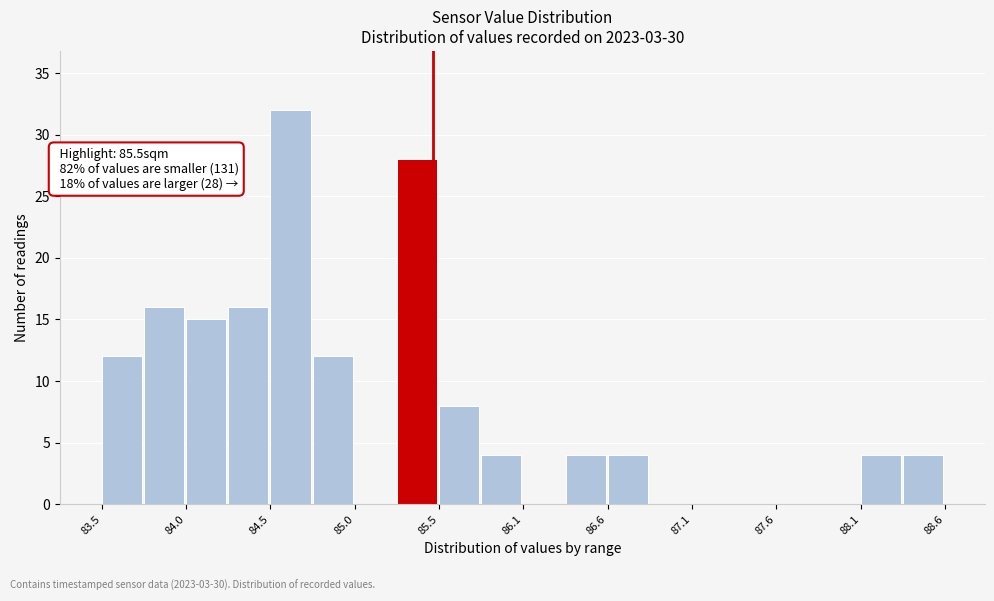

Read against the x-axis, roughly where is the centre of the tallest bar?

84.6